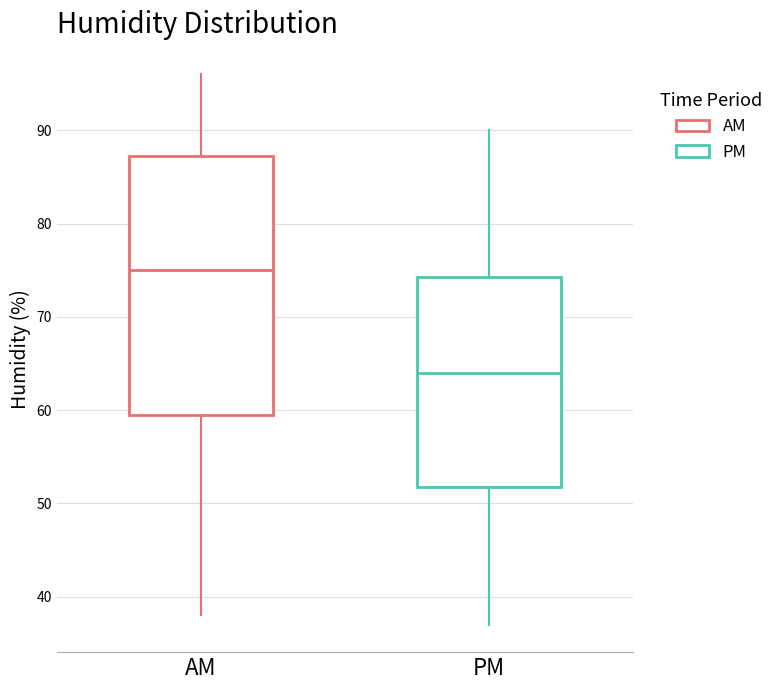

Reading left to right, transcribe this box plot: for each box, give where its median line is, the range the box spans, and where its two whiskers end, as read against the y-axis. The values are not printed on the chart, so give them approximately, as read against the axis.

AM: median 75, box 60 to 87, whiskers 38 to 96
PM: median 64, box 52 to 74, whiskers 37 to 90